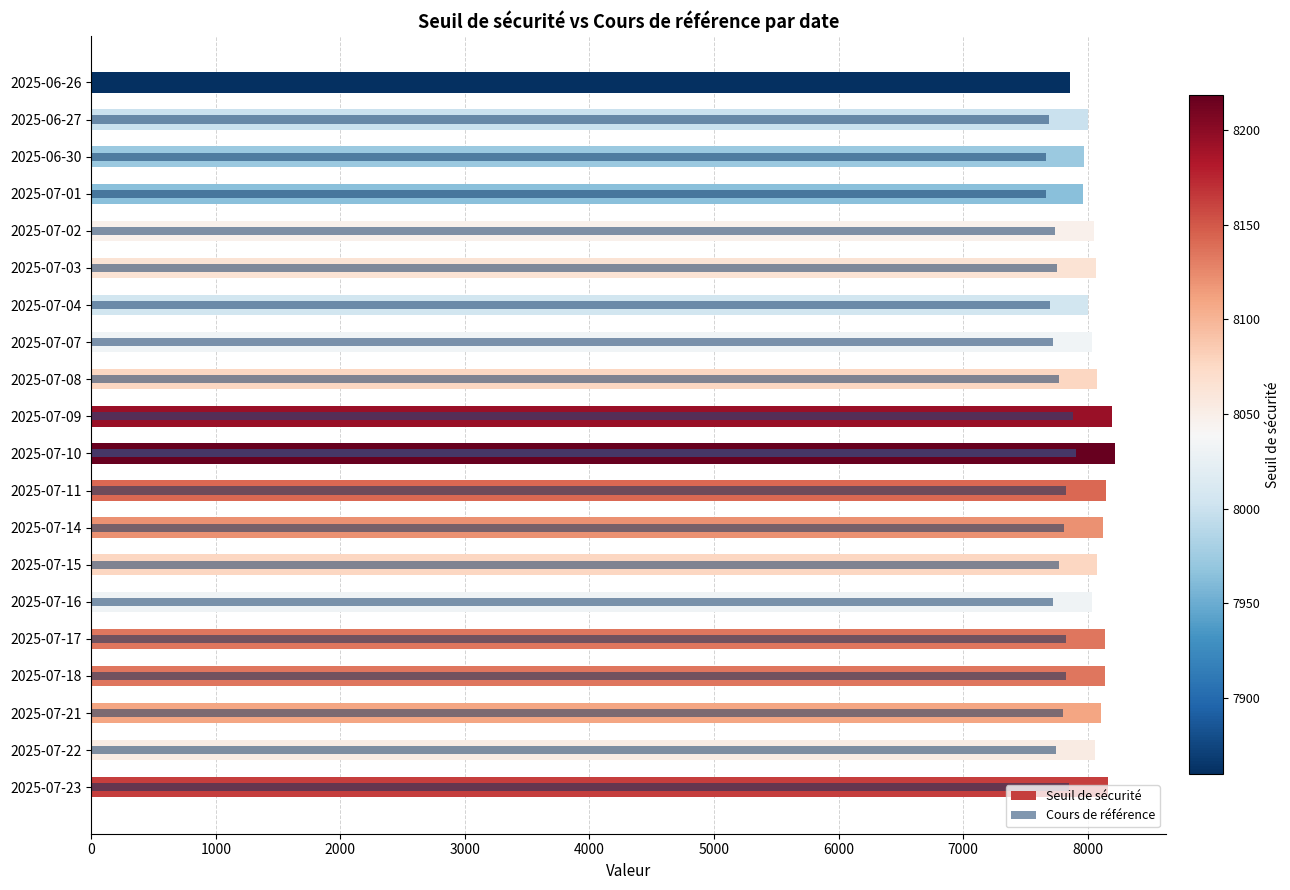

What are all the series names shown in the legend?

Seuil de sécurité, Cours de référence